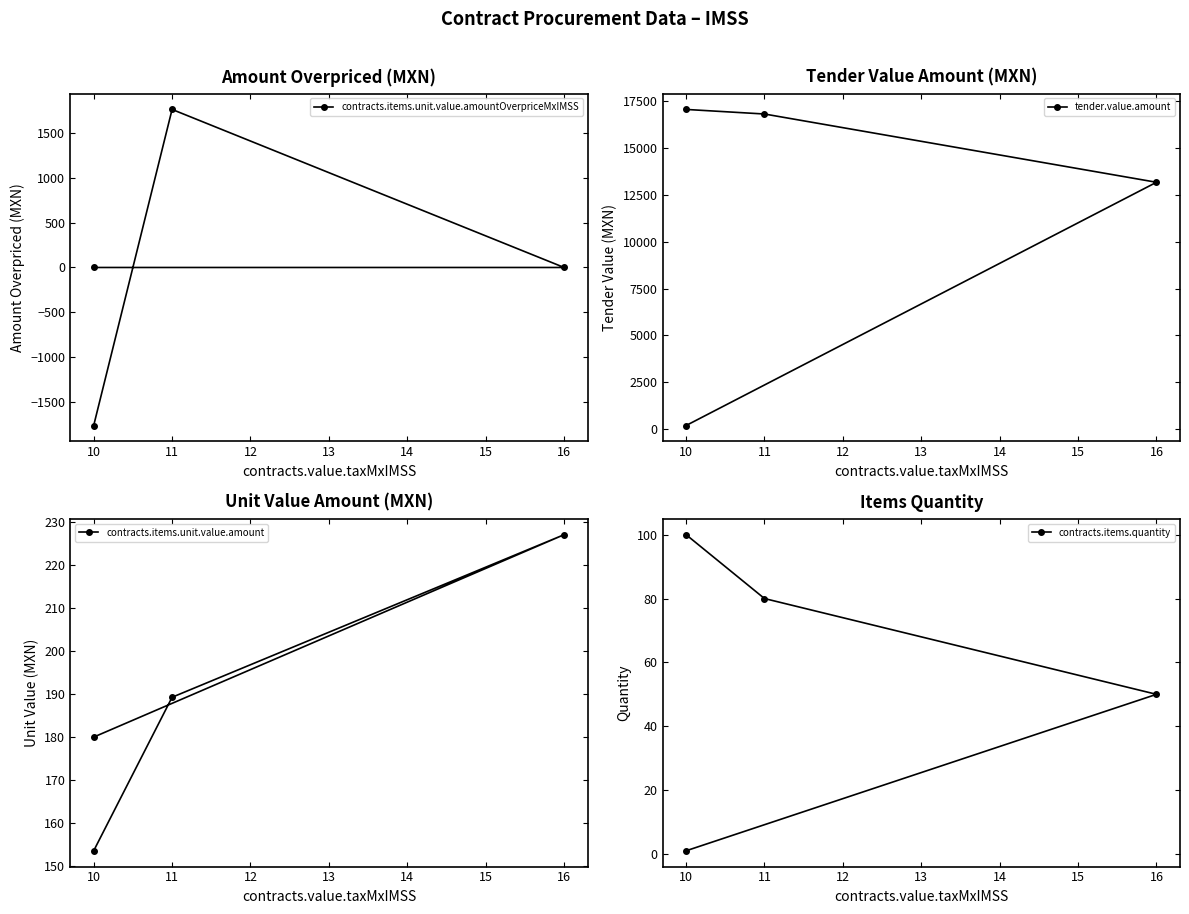

What is the average value of the contracts.items.unit.value.amount series?

187.5